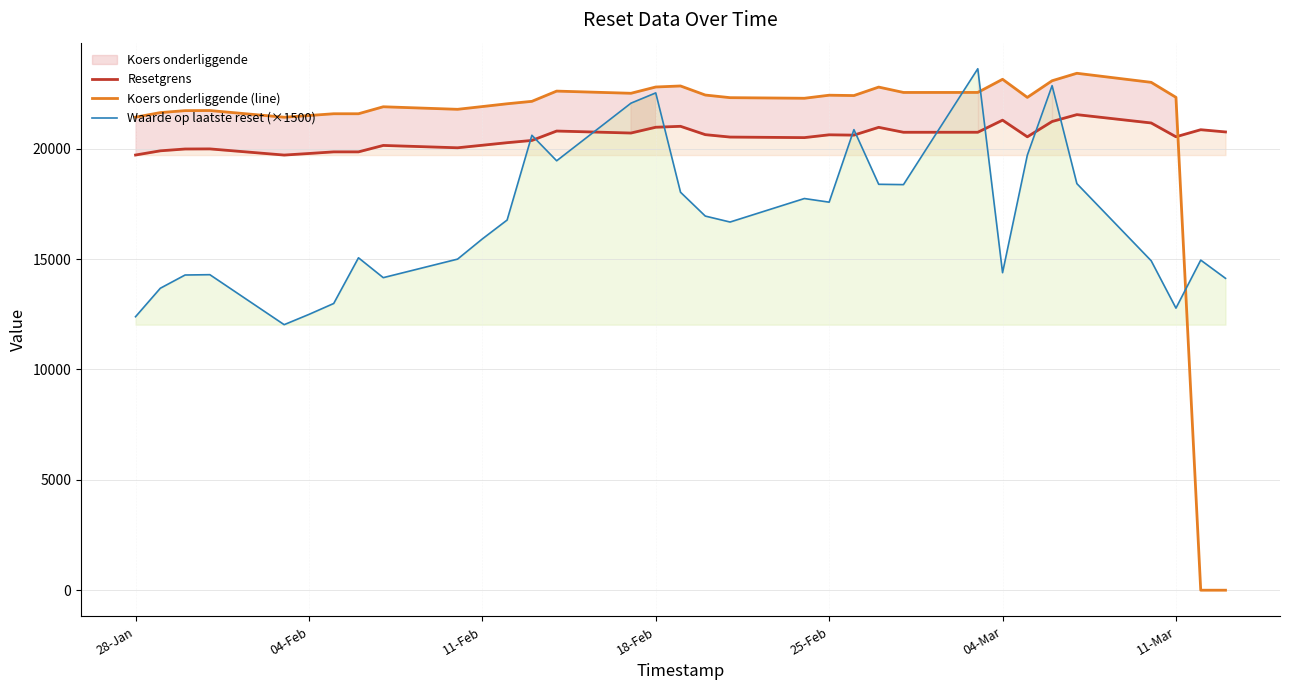

What is the highest value of the Resetgrens series?

21545.9